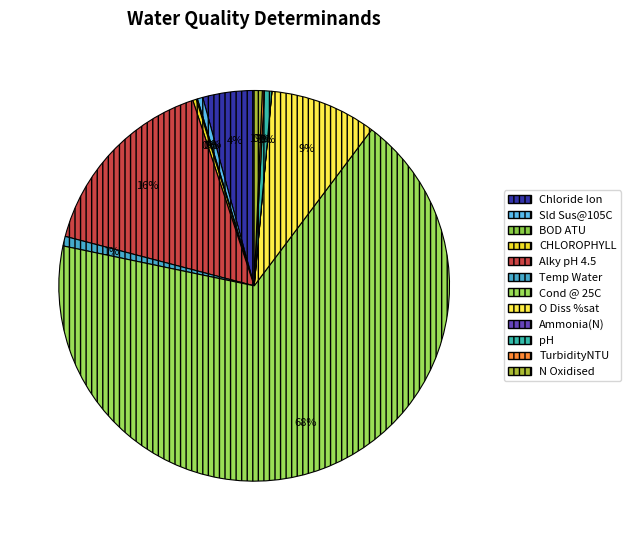

How many segments does this pie chart have?

12